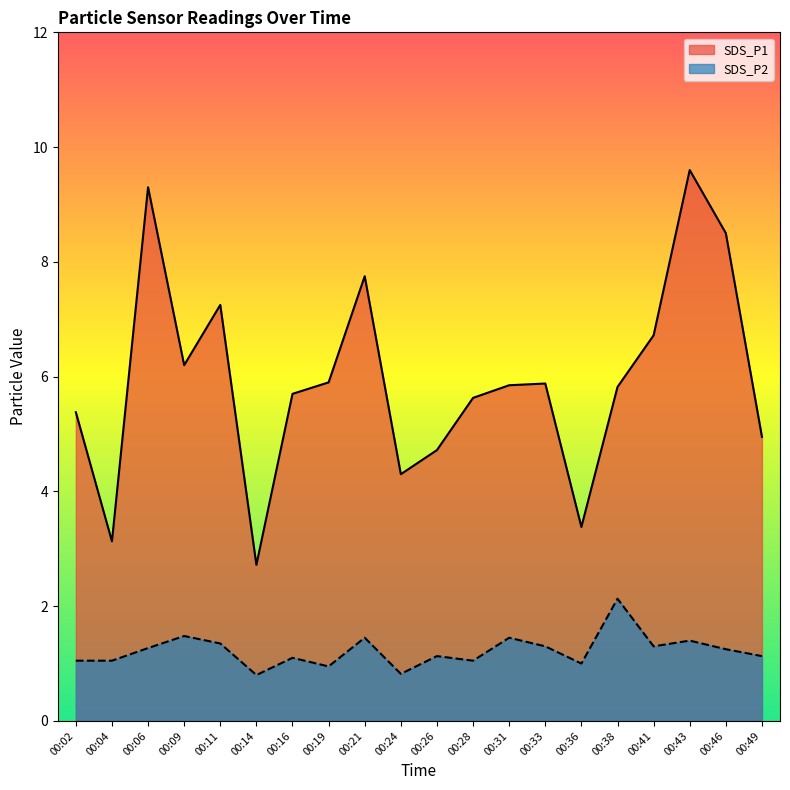

What is the maximum value shown in the chart?

9.6